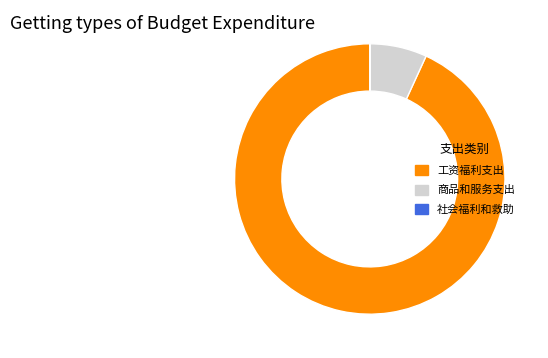

To the nearest percent, what portion does 工资福利支出 represent?

93%